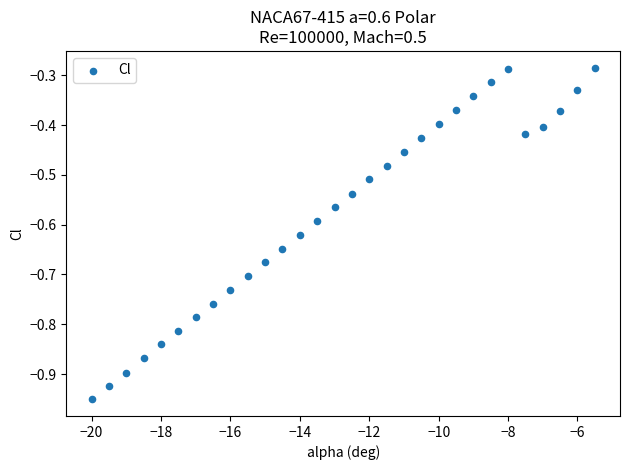

What is the range of Y values (max minus min)?

0.7